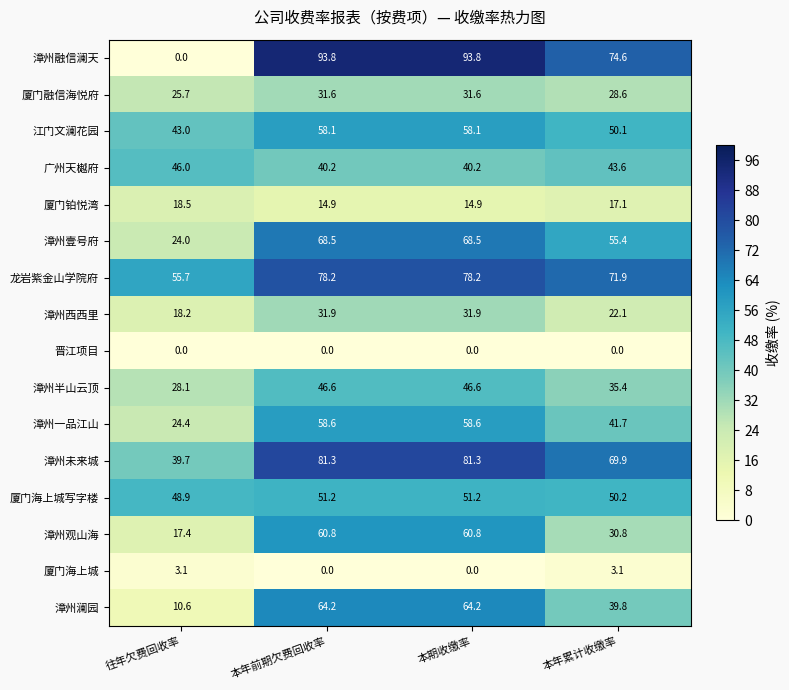

Where is 漳州澜园 nearest to the value 37?

本年累计收缴率